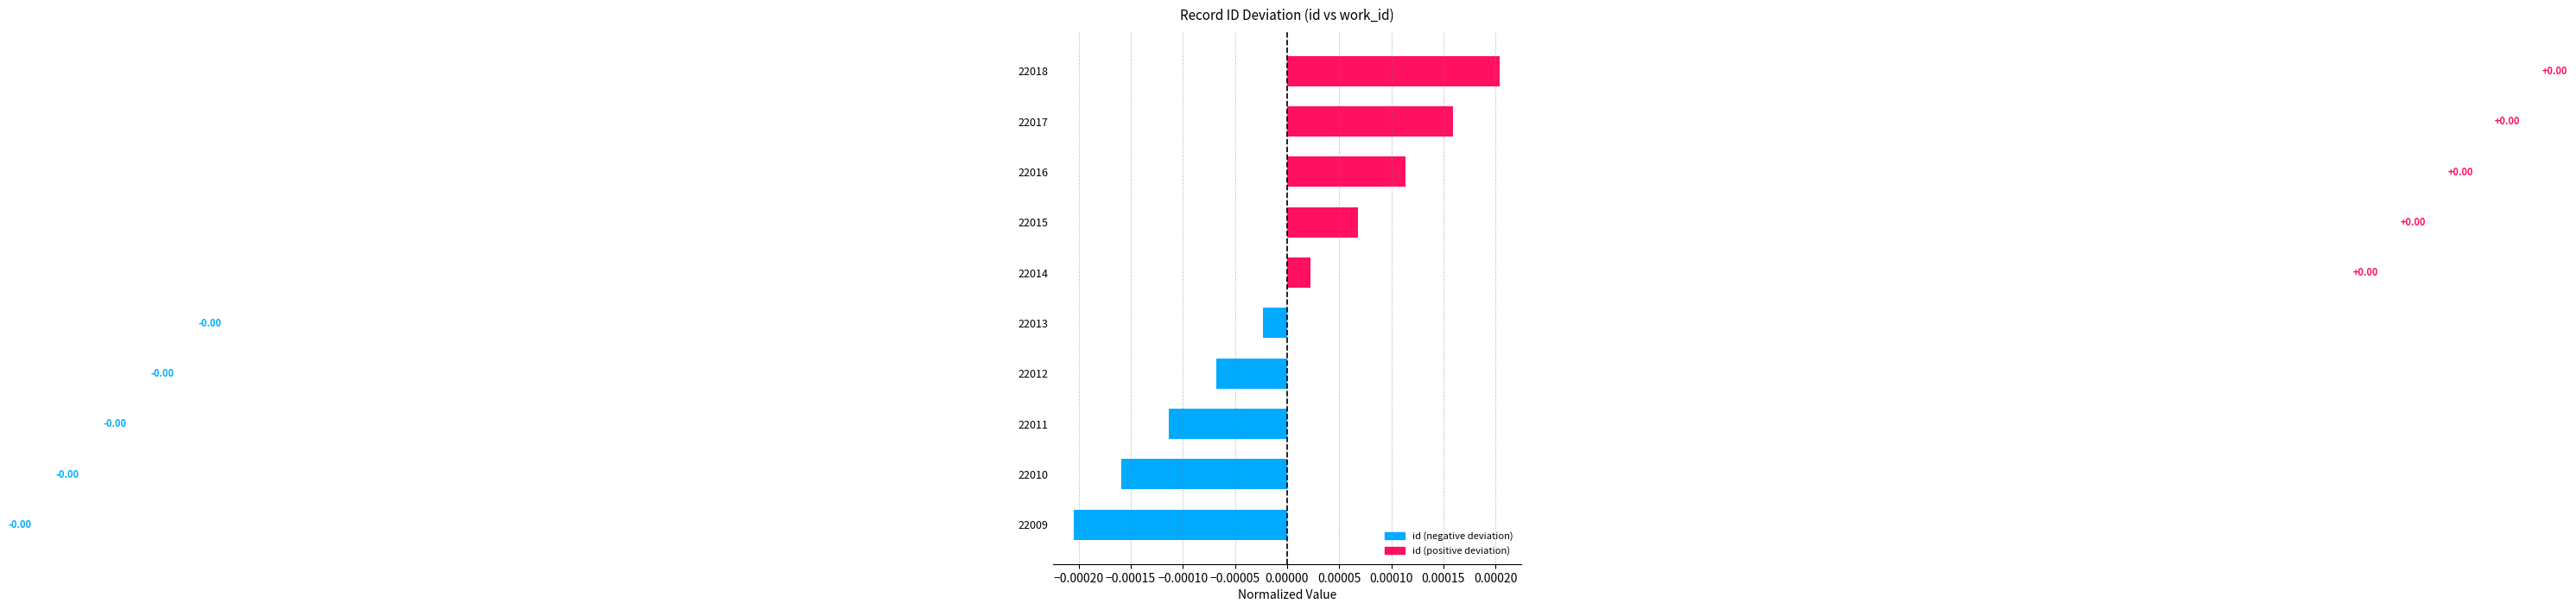

Which has a higher value, 22014 or 22012?

22014